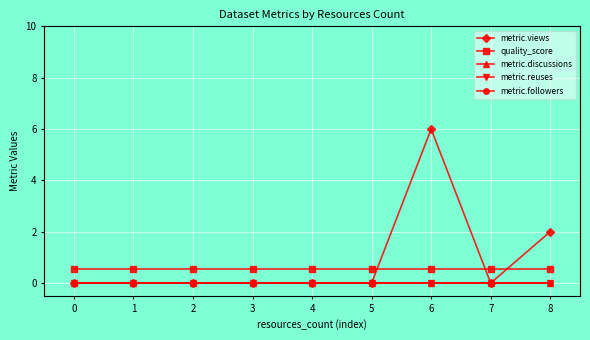

Does the chart have visible grid lines?

Yes